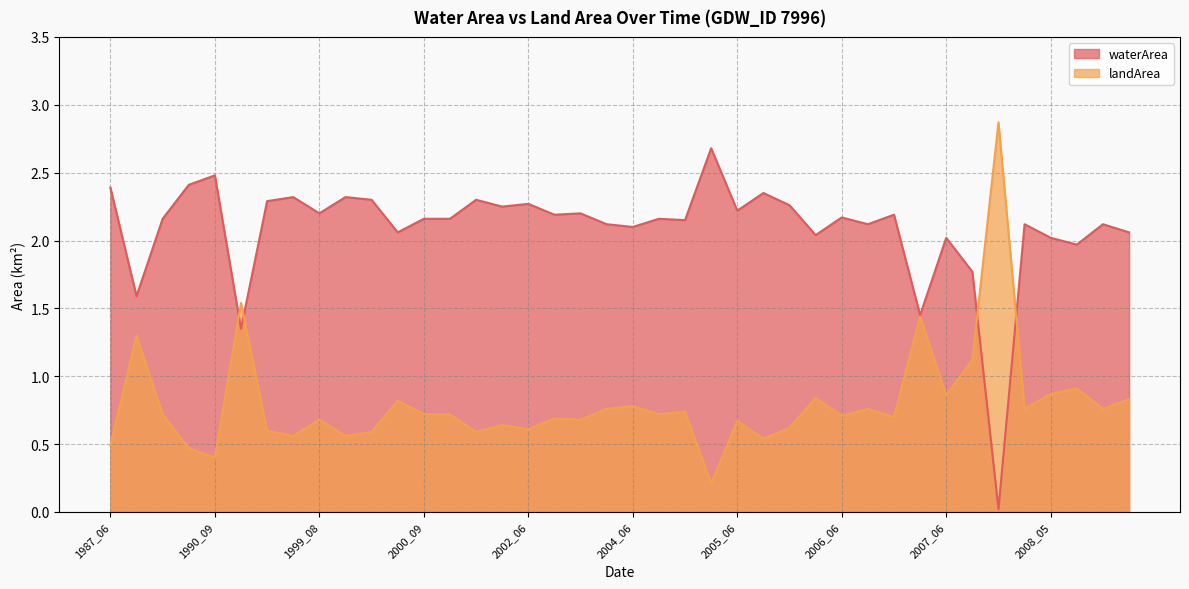

The value of landArea at 2006_08 is 0.9. True or false?

False